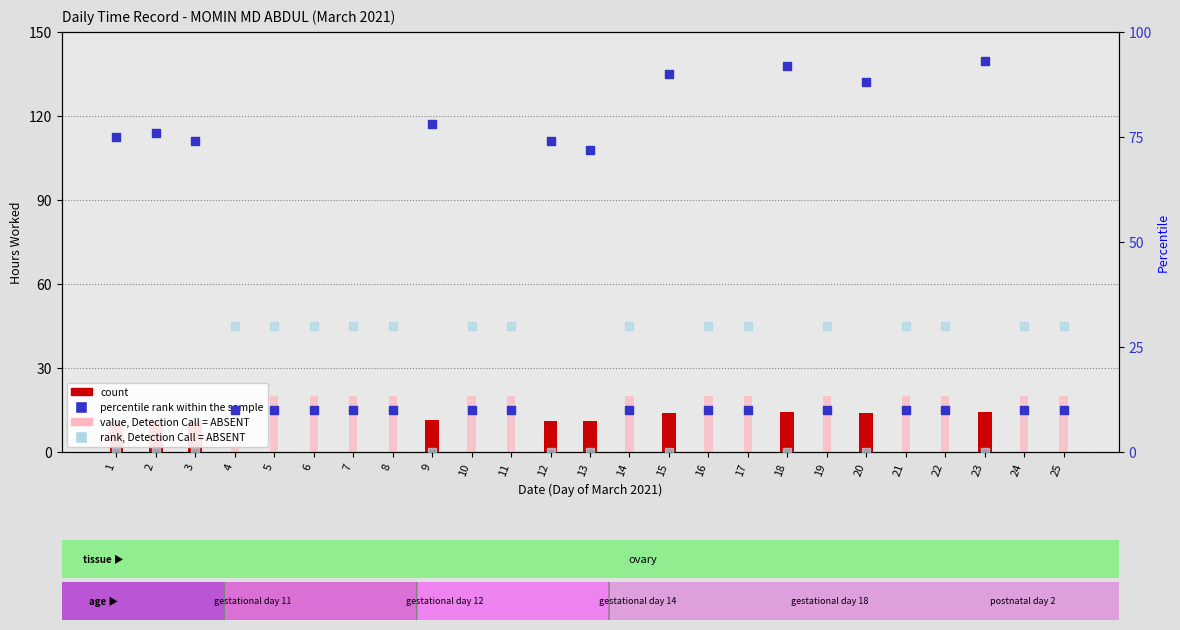

Which series contains the lowest Y value?

count